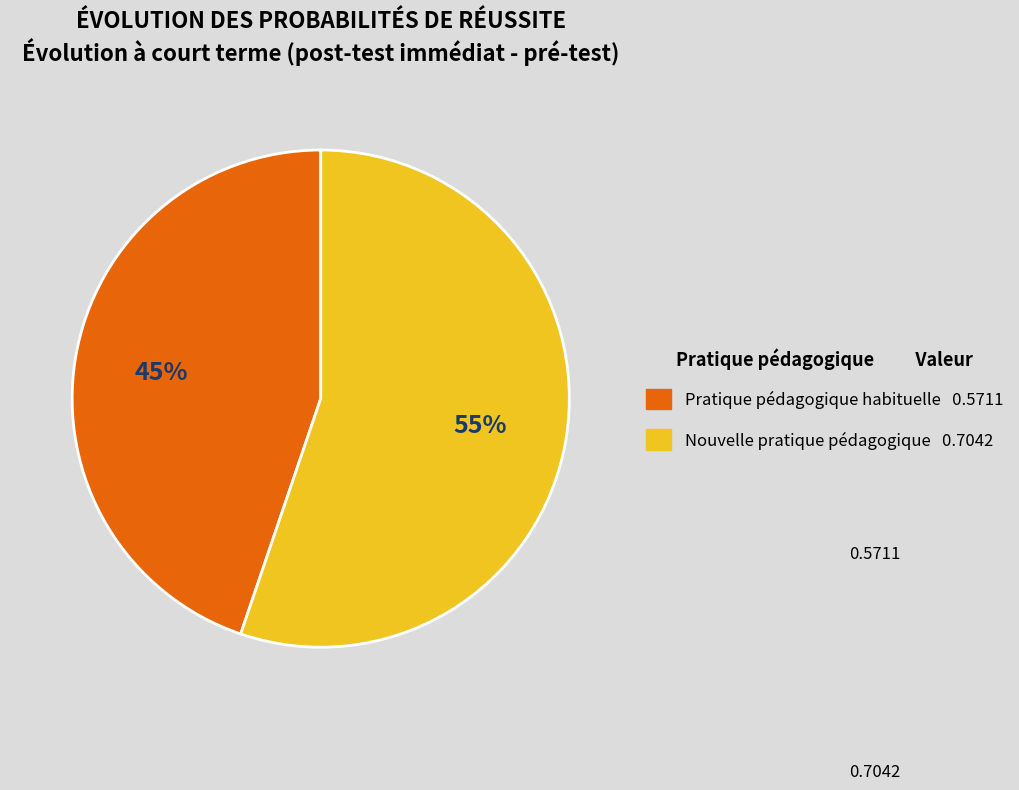

To the nearest percent, what is the difference between the Nouvelle pratique pédagogique and Pratique pédagogique habituelle slice percentages?

10%